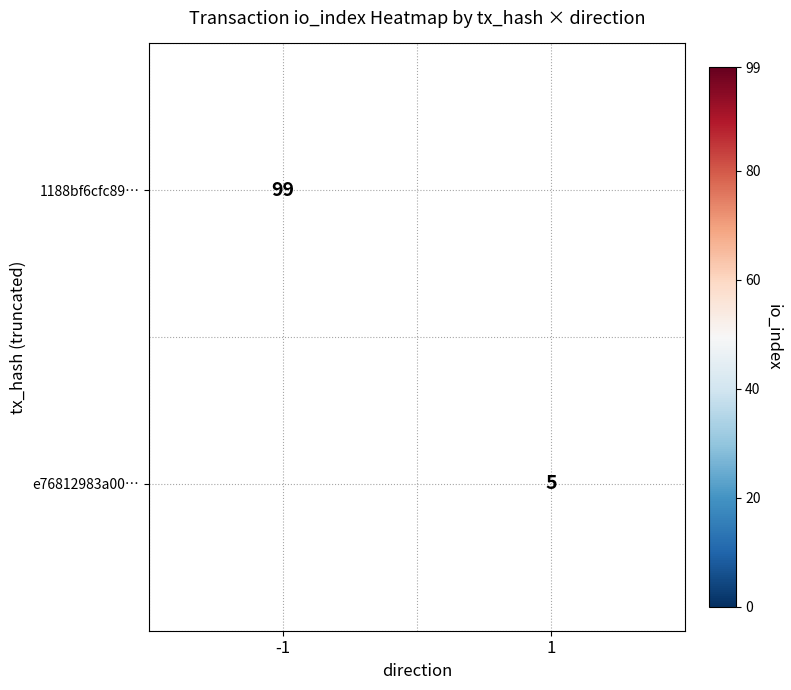

Is it true that 1188bf6cfc89… equals 152 at -1?

False